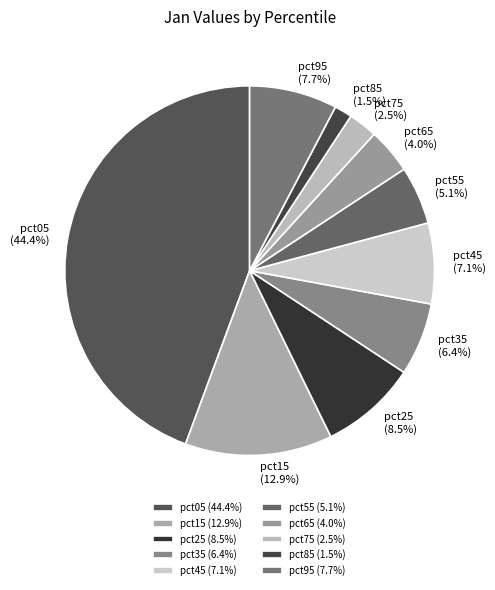

What is the total percentage of pct65 and pct25?

12.5%